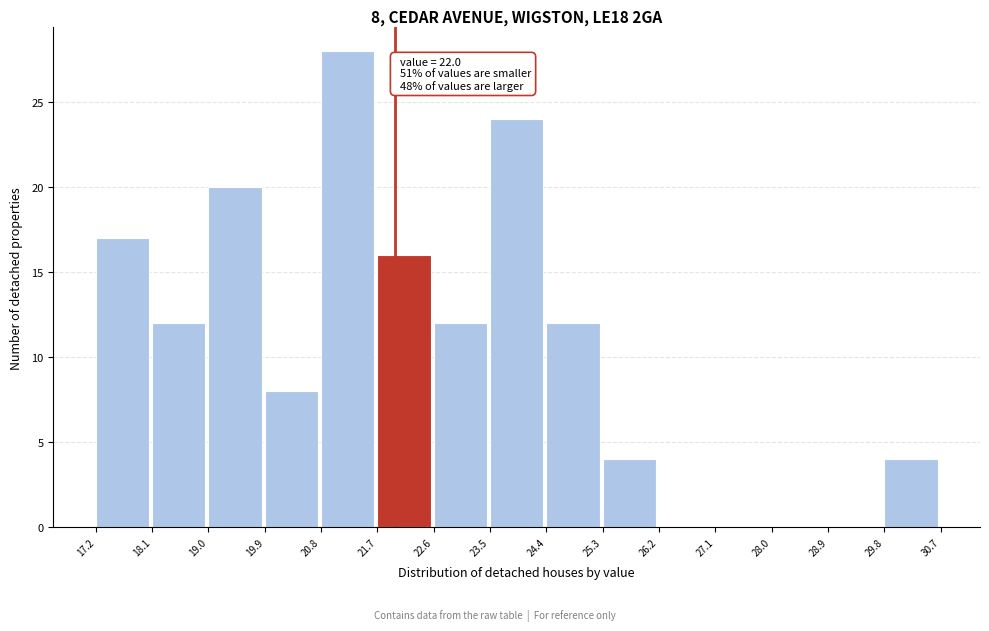

Which range on the x-axis has the tallest bar?

20.8 to 21.7